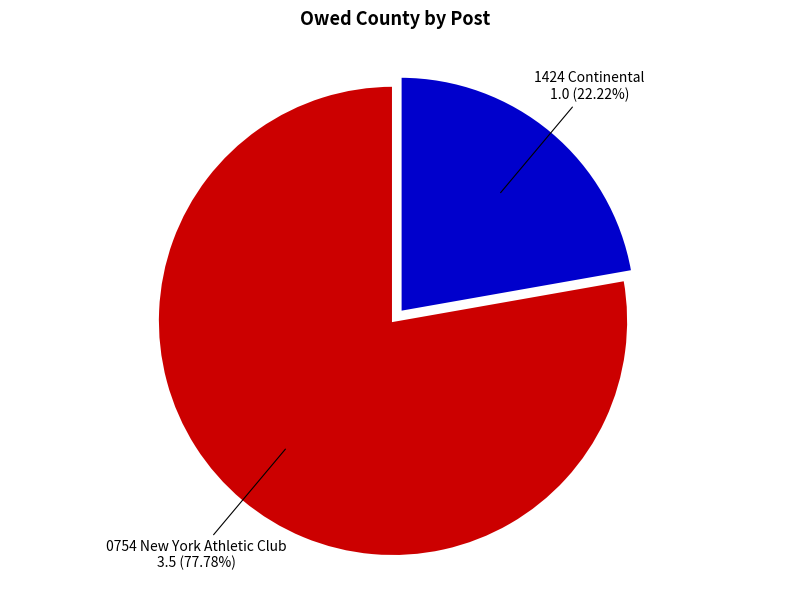

Is there a majority slice in this chart?

Yes